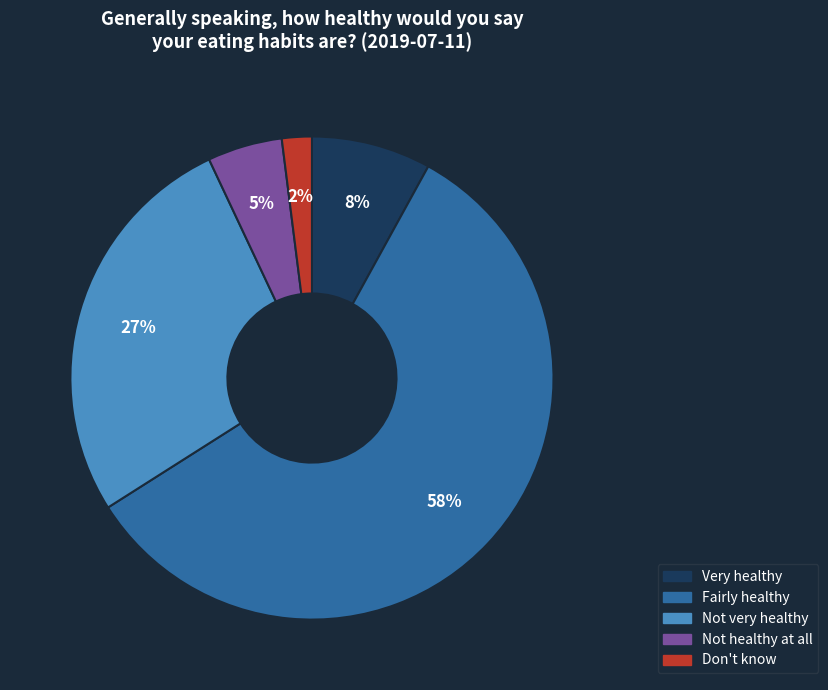

Is the sum of Not healthy at all and Don't know greater than half?

No